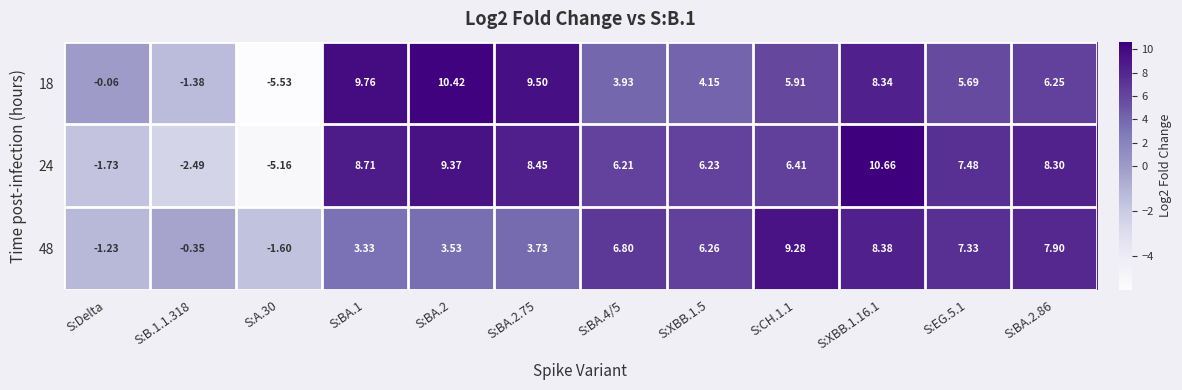

What is the spread (max minus min) of values at S:XBB.1.16.1?

2.3